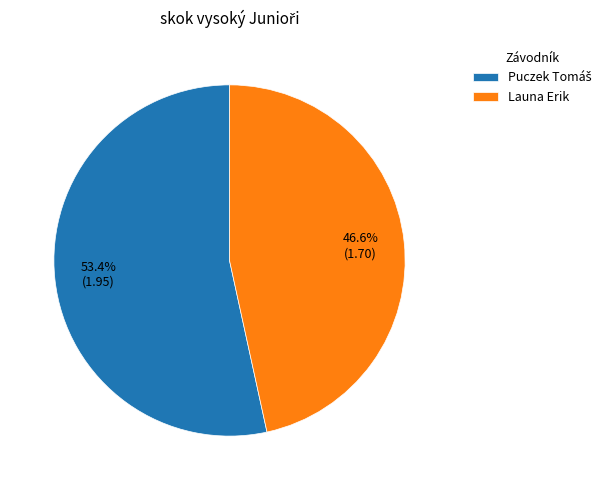

What is the smallest slice in the pie chart?

Launa Erik